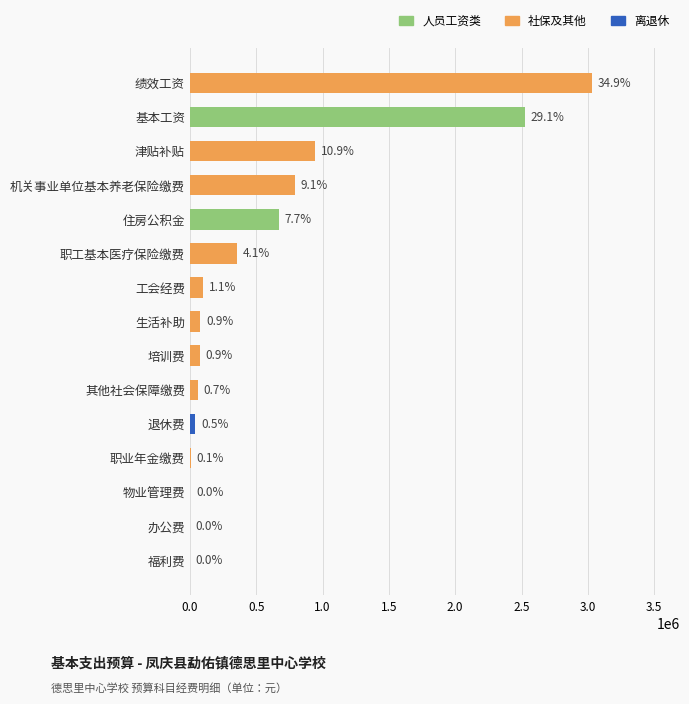

At which category does the chart reach its minimum across all series?

福利费